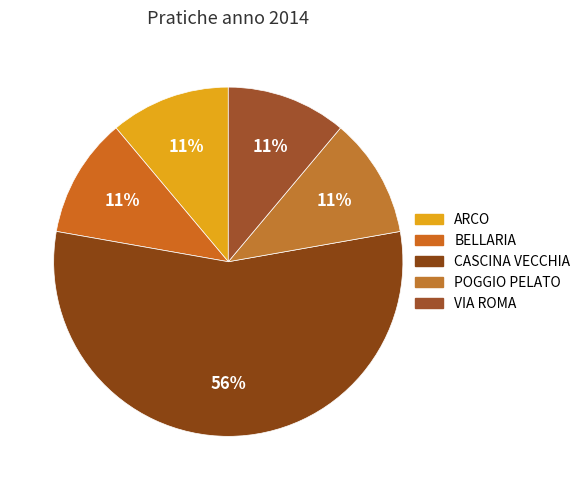

How many segments does this pie chart have?

5